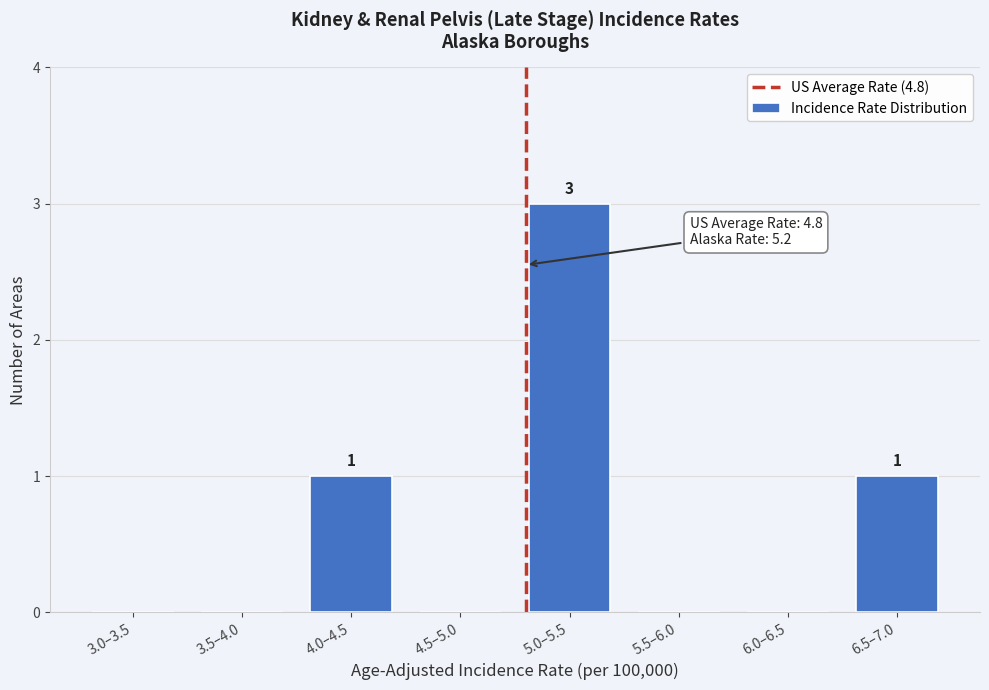

Reading left to right, transcribe all the data shown in this chart.

3.0–3.5=0	3.5–4.0=0	4.0–4.5=1	4.5–5.0=0	5.0–5.5=3	5.5–6.0=0	6.0–6.5=0	6.5–7.0=1